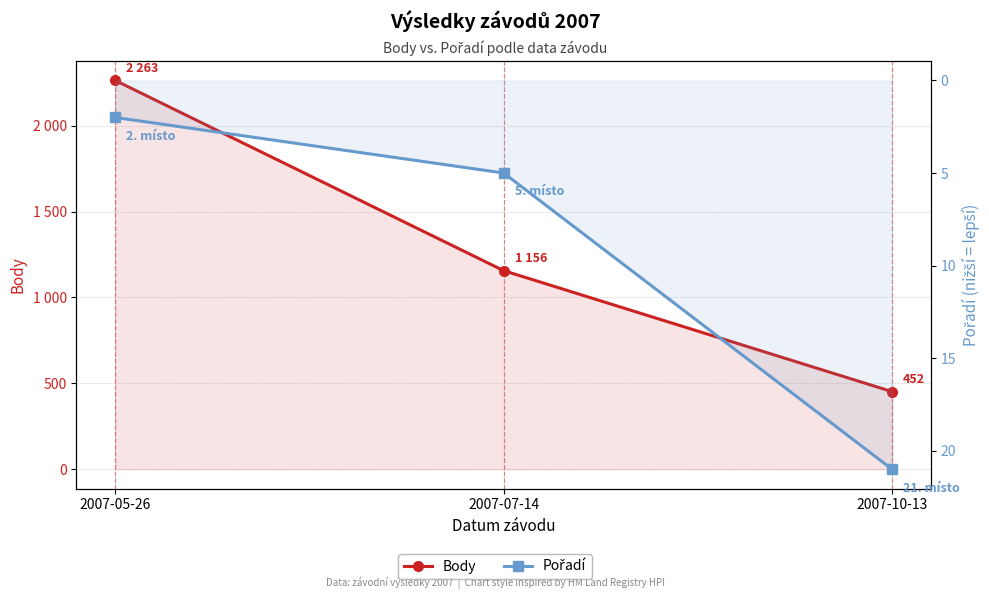

What is the label of the 1st point from the left?

2007-05-26